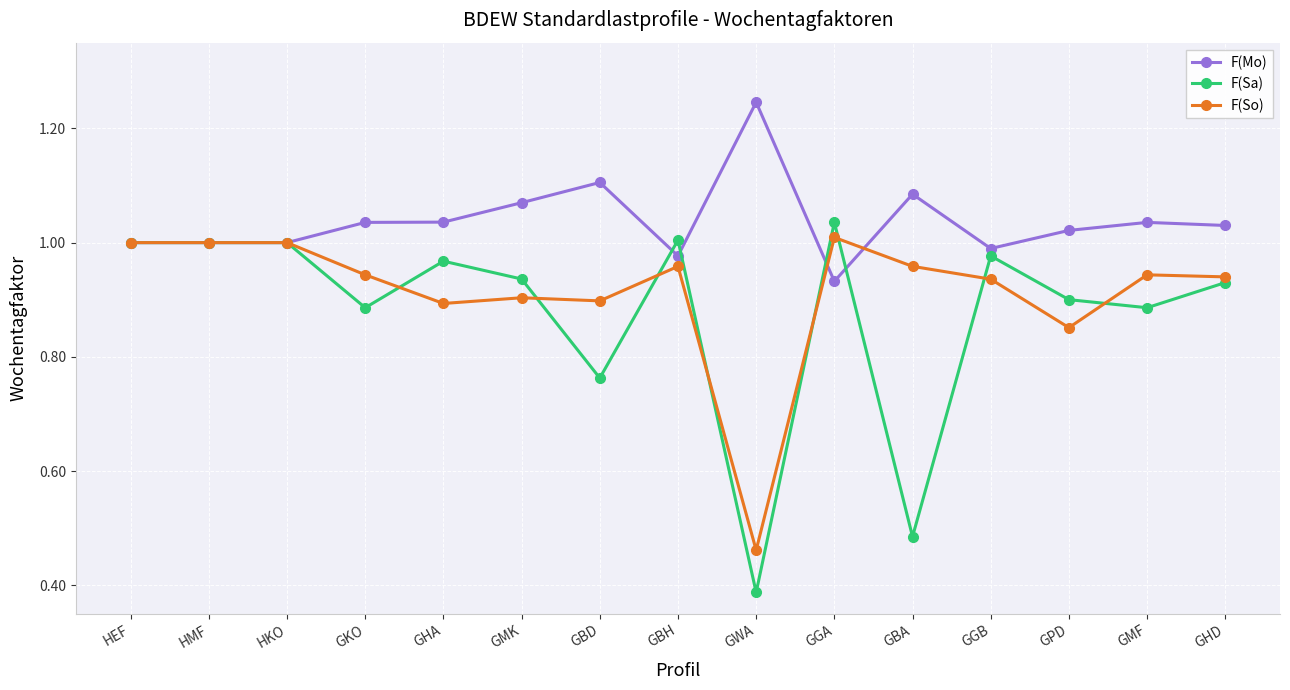

What is the difference between the second highest and minimum values in the F(Sa) series?

0.6